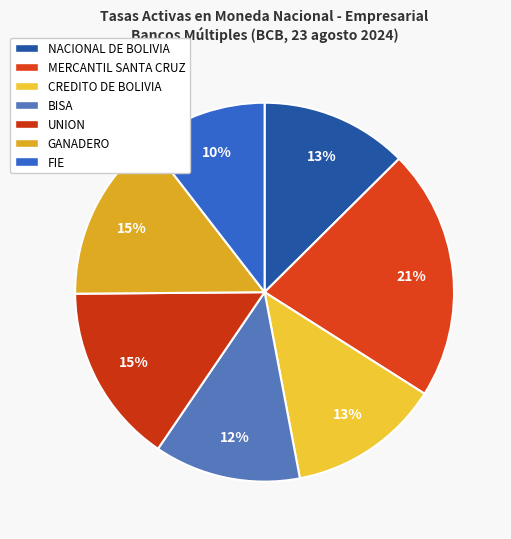

The NACIONAL DE BOLIVIA slice represents 13% of the pie. True or false?

True